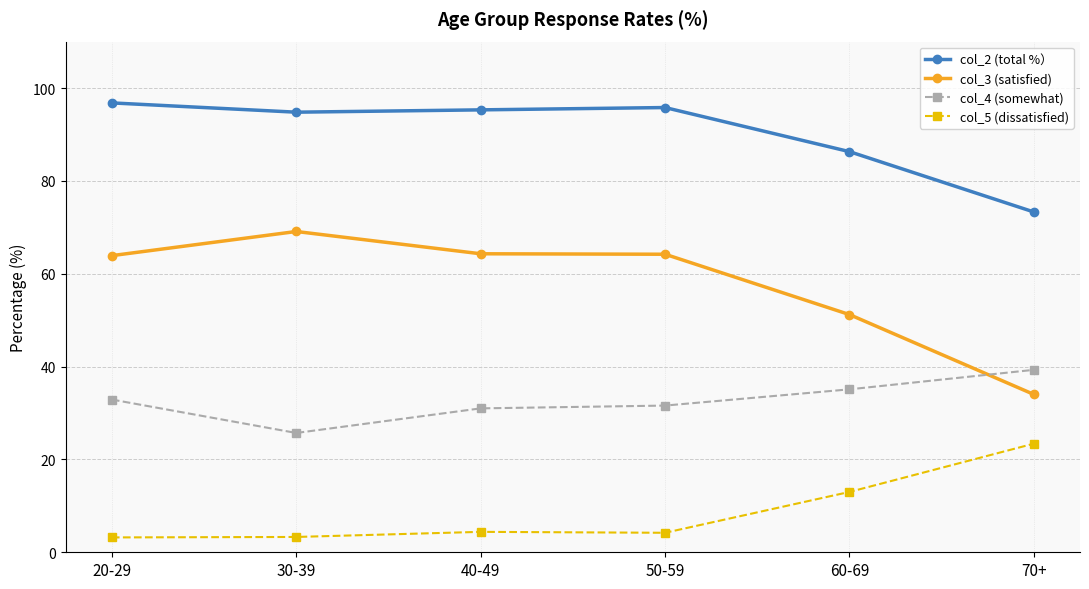

Where is col_2 (total %） nearest to the value 85?

60-69